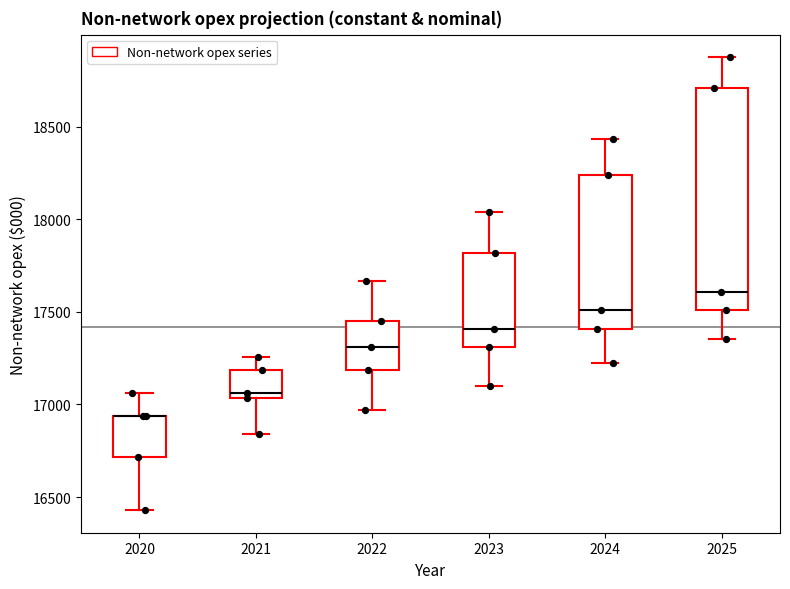

Where is the upper edge of the box at x = 2020 on the y-axis? The values are not printed on the chart, so give them approximately, as read against the axis.

16950